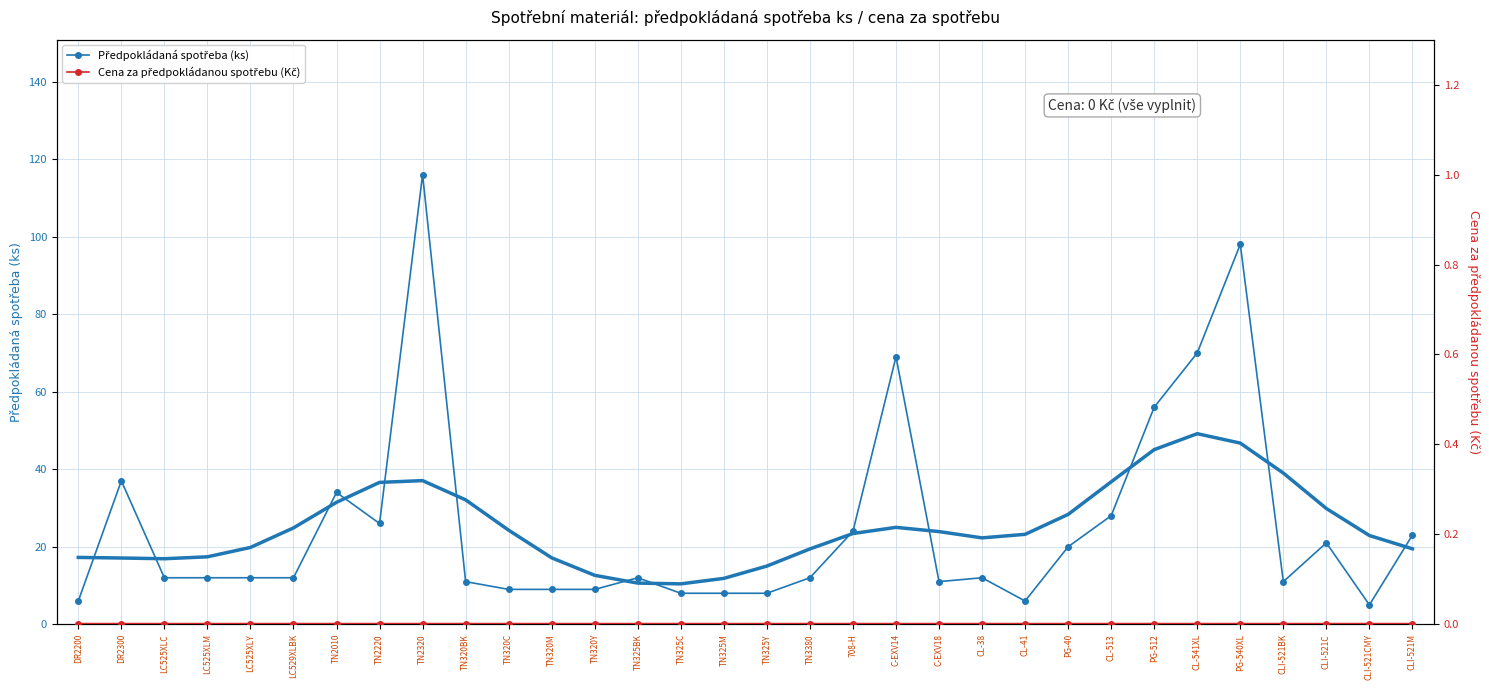

Which has a higher value, LC525XLM or TN325C?

LC525XLM